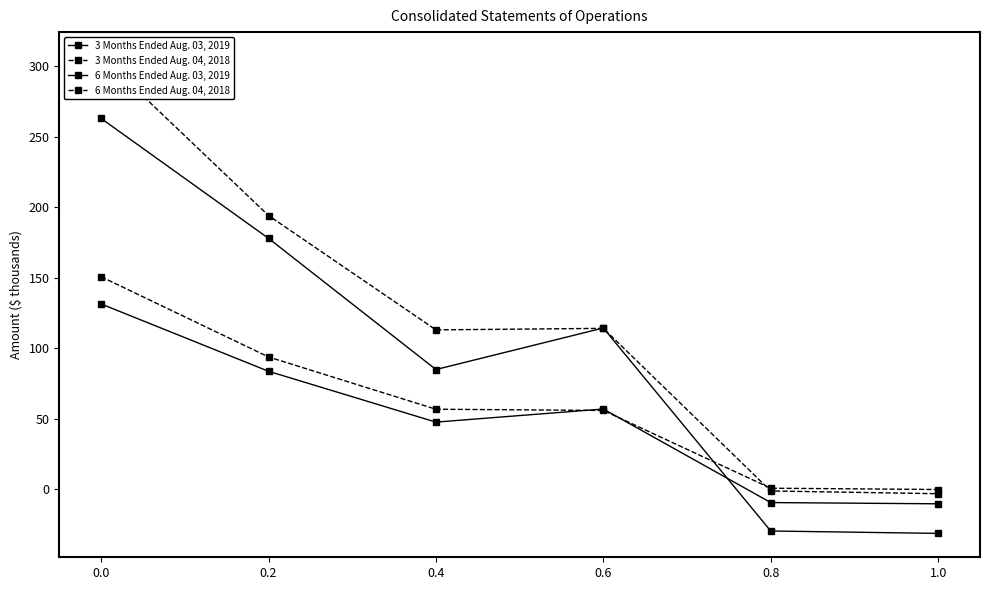

What is the label of the 3rd point from the right?

0.6